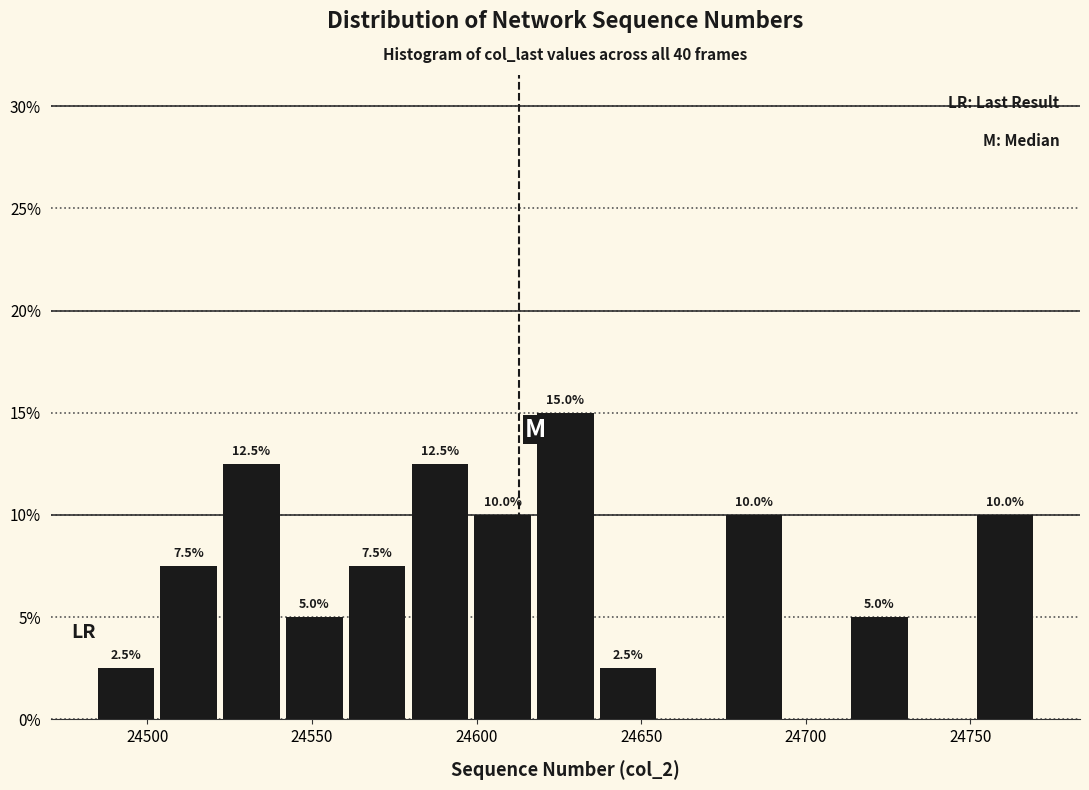

Around what value on the x-axis is the tallest bar? Give the approximate position of its centre, as read against the axis.

24625